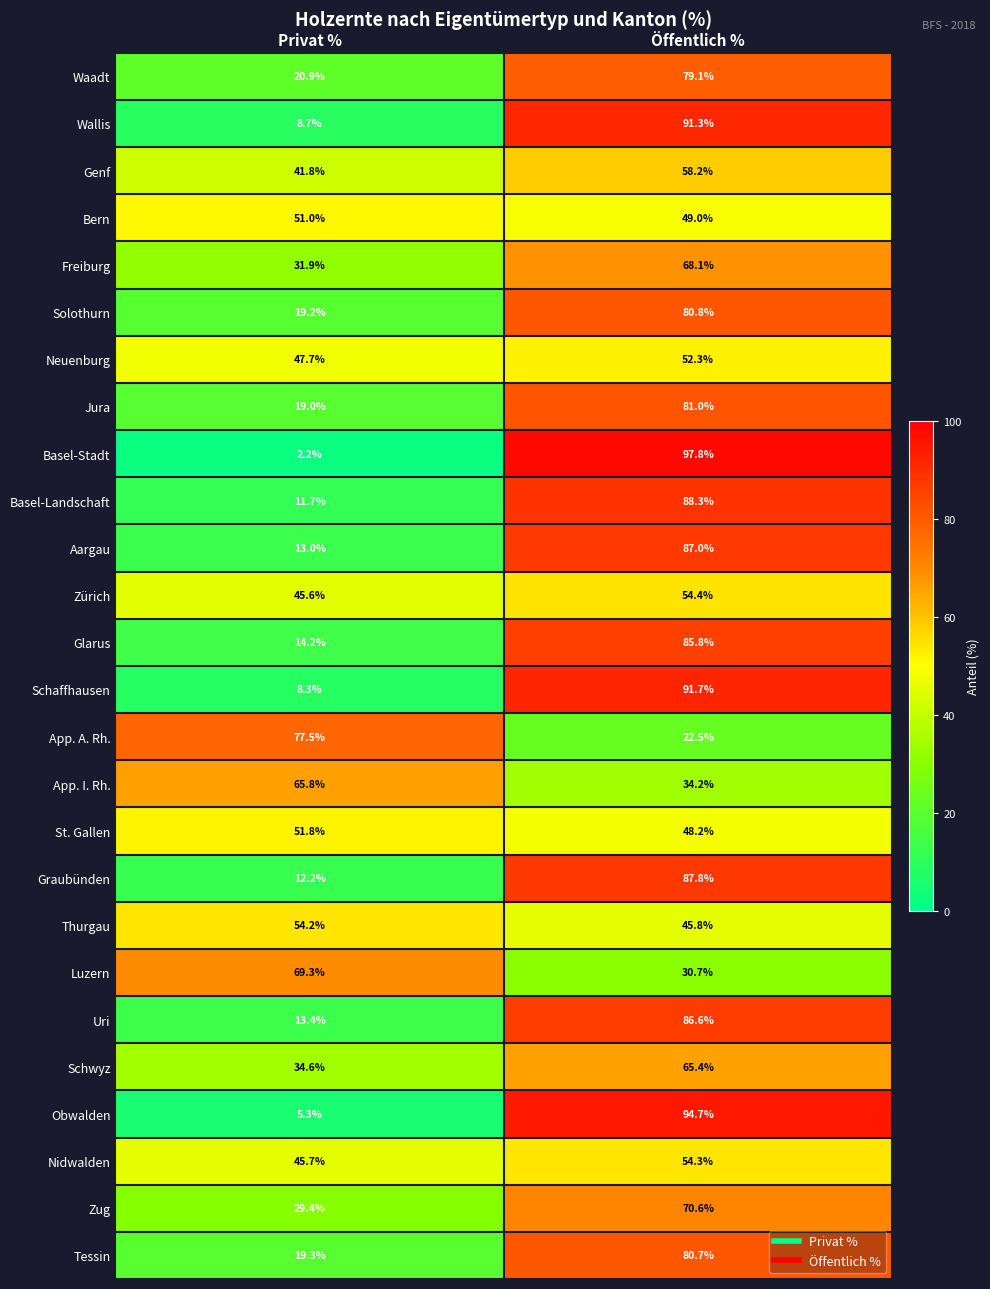

Rank the series by their maximum value, from highest to lowest.

Basel-Stadt, Obwalden, Schaffhausen, Wallis, Basel-Landschaft, Graubünden, Aargau, Uri, Glarus, Jura, Solothurn, Tessin, Waadt, App. A. Rh., Zug, Luzern, Freiburg, App. I. Rh., Schwyz, Genf, Zürich, Nidwalden, Thurgau, Neuenburg, St. Gallen, Bern